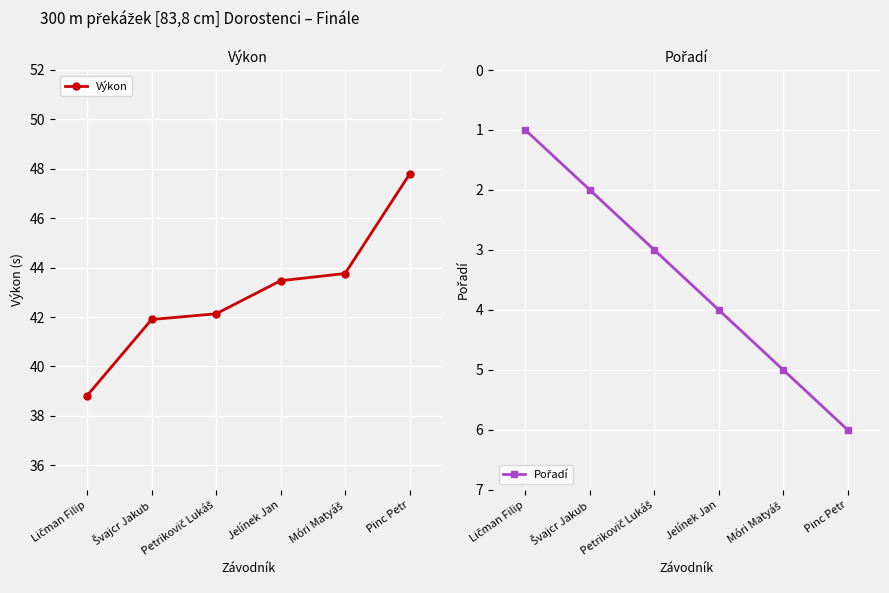

What is the difference between the maximum and minimum values in the Výkon series?

9.0